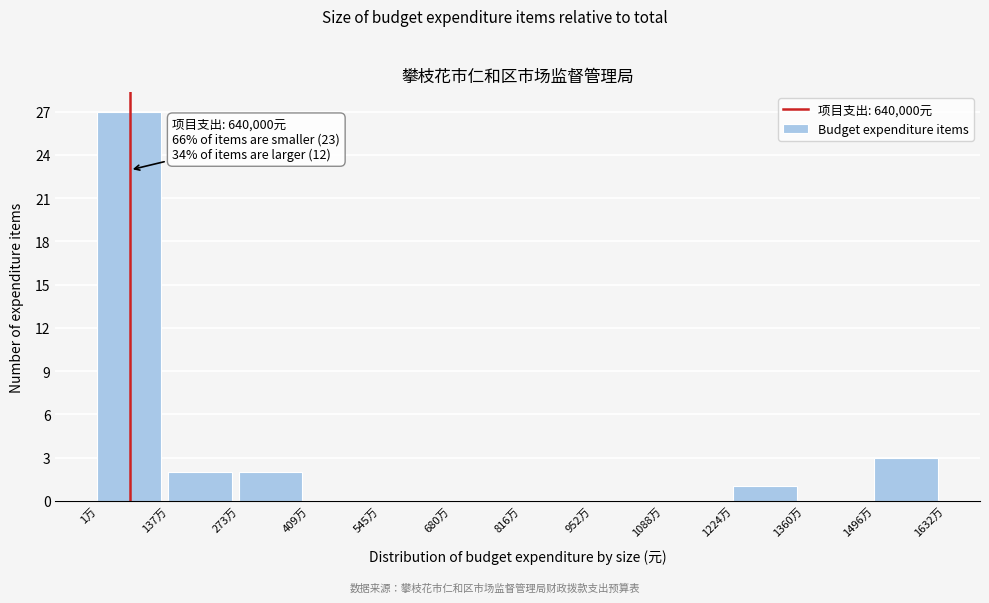

Reading left to right, transcribe all the data shown in this chart.

1万=27	137万=2	273万=2	409万=0	545万=0	680万=0	816万=0	952万=0	1088万=0	1224万=1	1360万=0	1496万=3